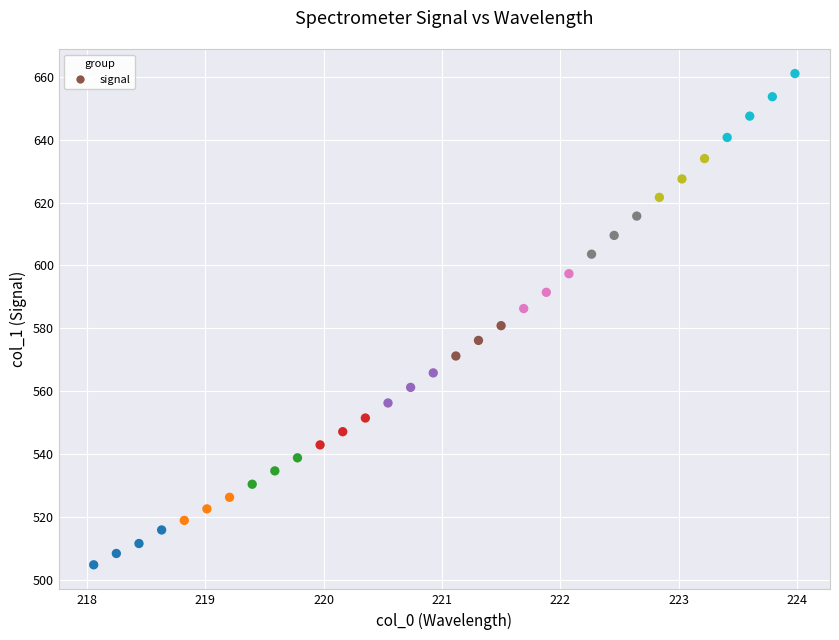

What is the range of X values (max minus min)?

5.9